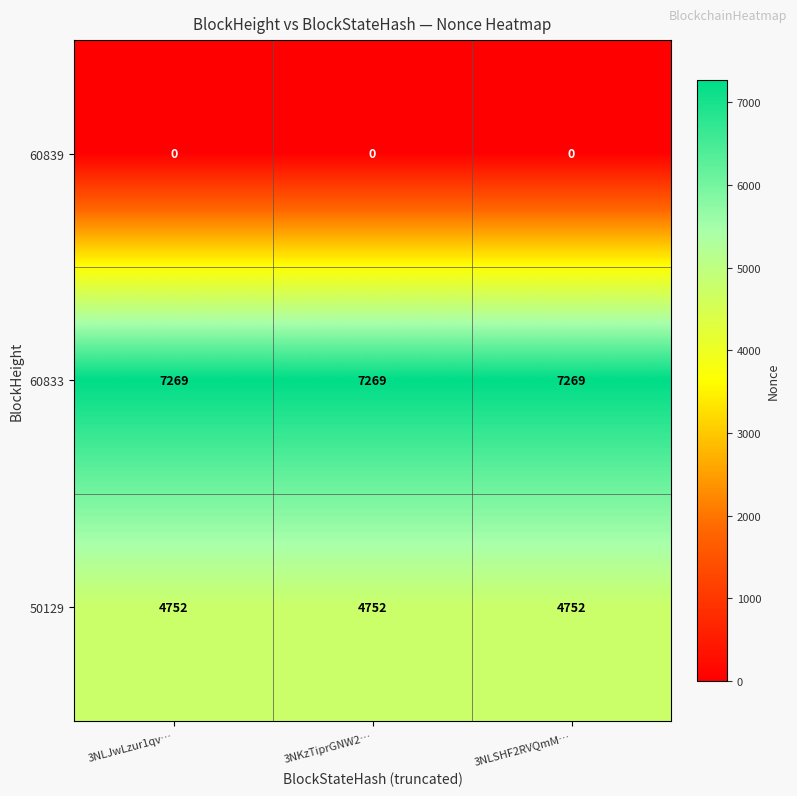

Rank the series at 3NLSHF2RVQmM… from highest to lowest value.

60833, 50129, 60839